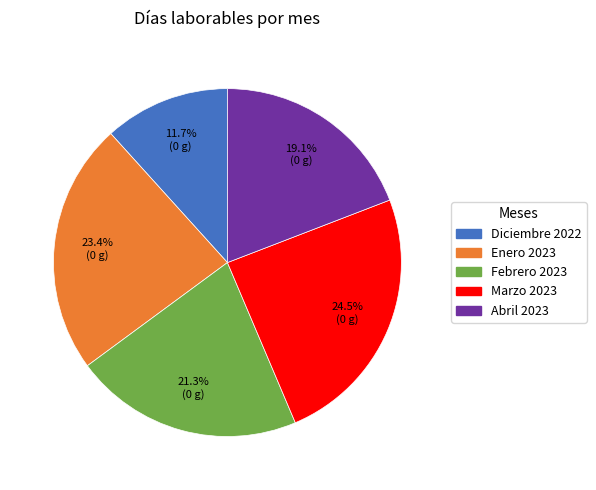

Does Enero 2023 represent more than half of the total?

No